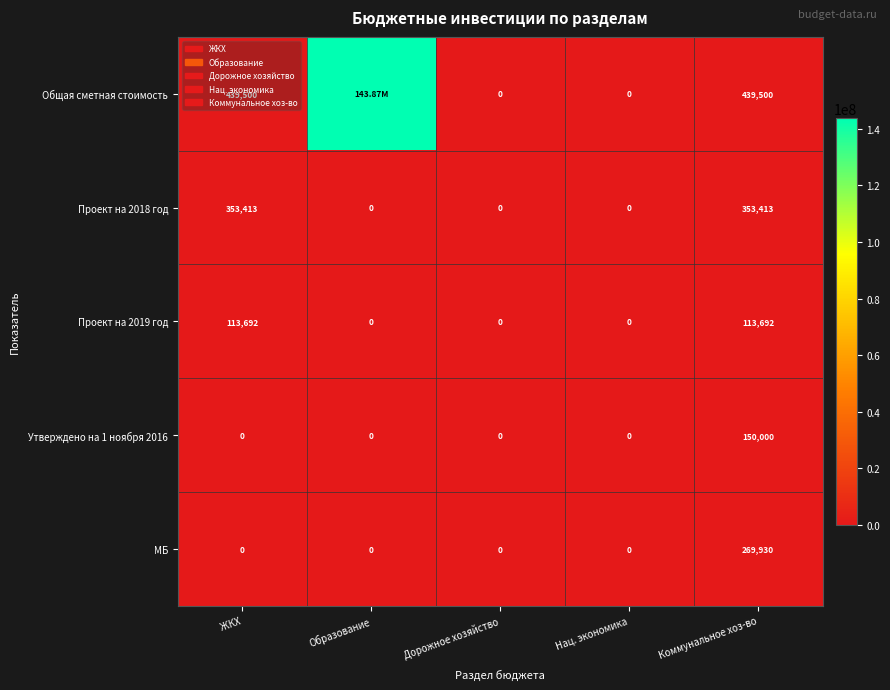

What is the average value of the Проект на 2019 год series?

45477